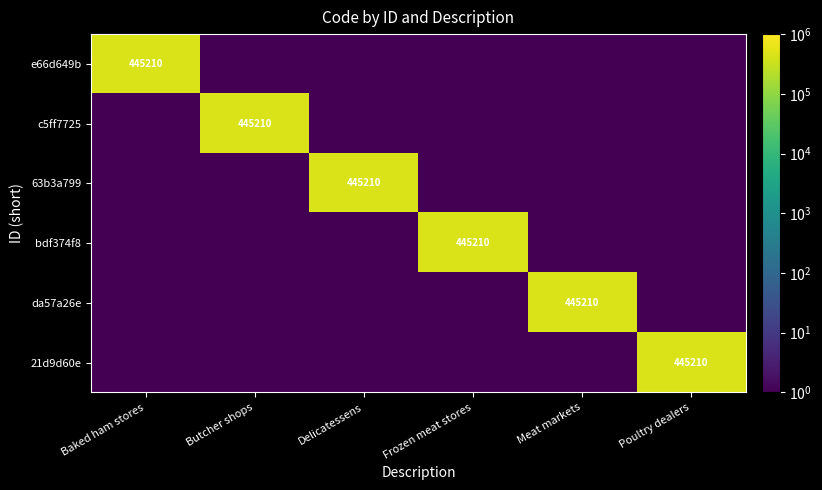

The c5ff7725 series shows 0.1 at Delicatessens. True or false?

True